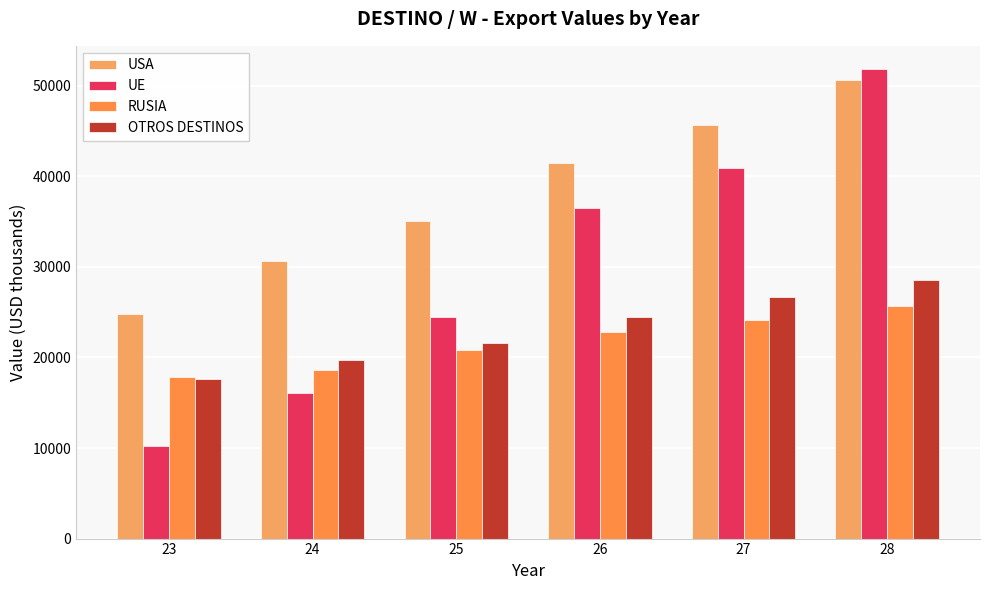

True or false: UE has a value of 51820.7 at 28.

True